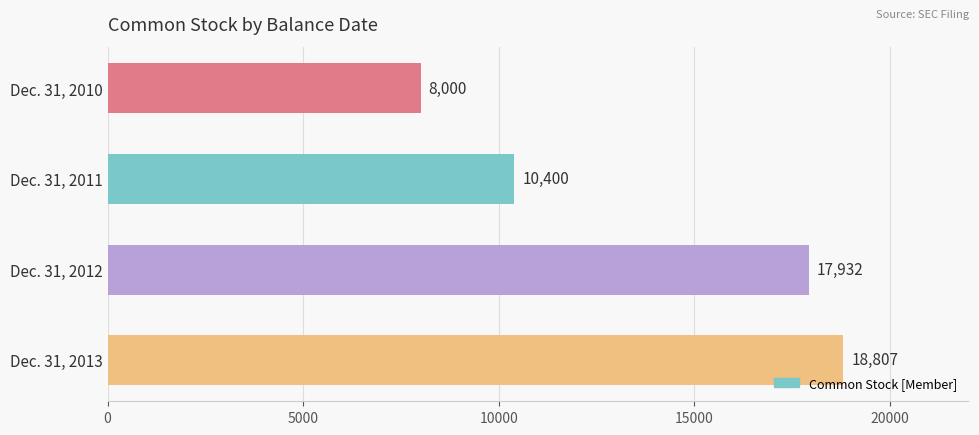

Between Dec. 31, 2012 and Dec. 31, 2011, which is larger?

Dec. 31, 2012